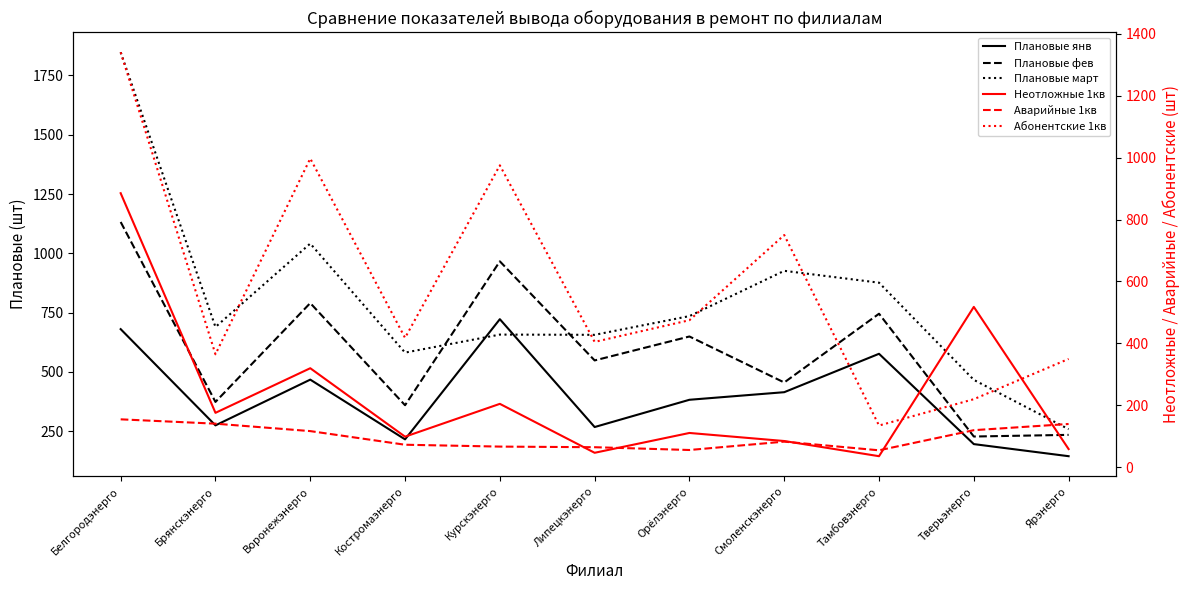

How many data points in Плановые март are less than 689?

5